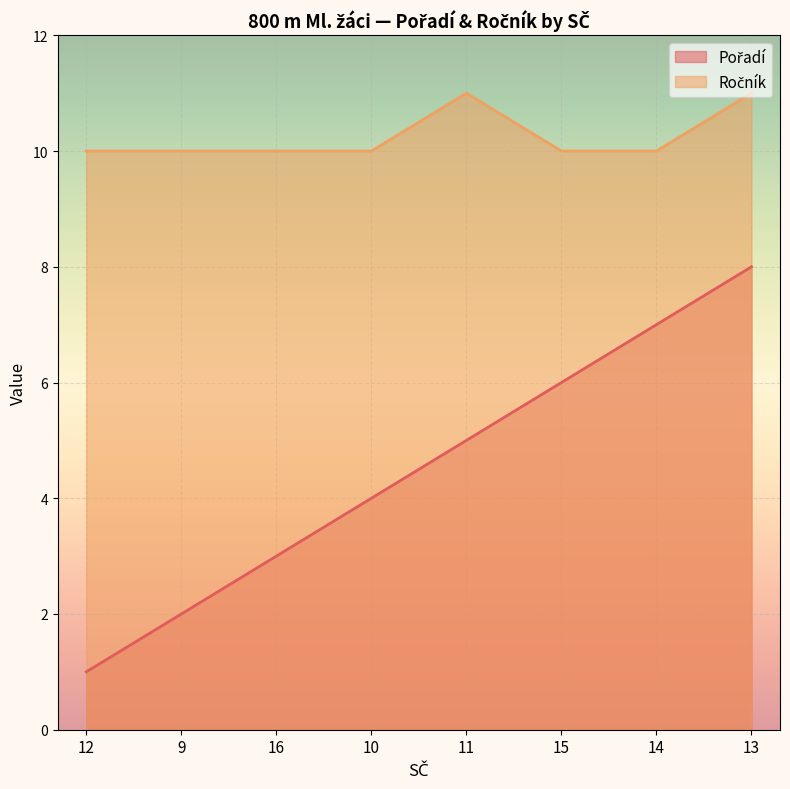

What is the highest value of the Pořadí series?

8